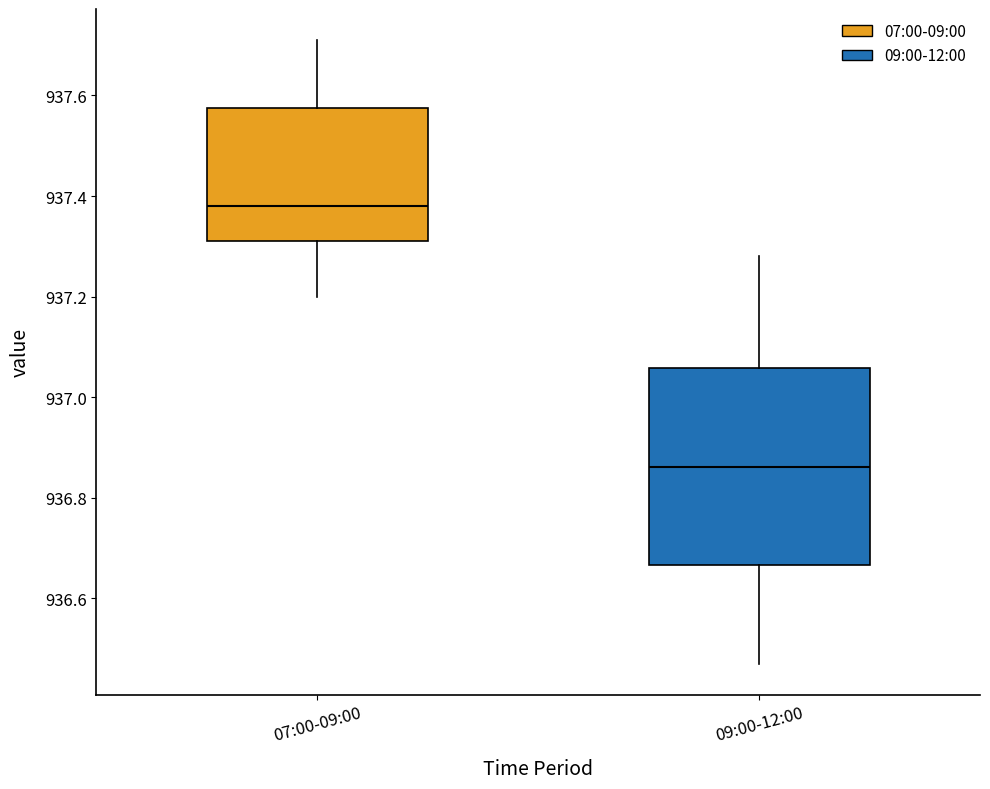

Where is the upper edge of the box for 07:00-09:00 on the y-axis? The values are not printed on the chart, so give them approximately, as read against the axis.

937.58